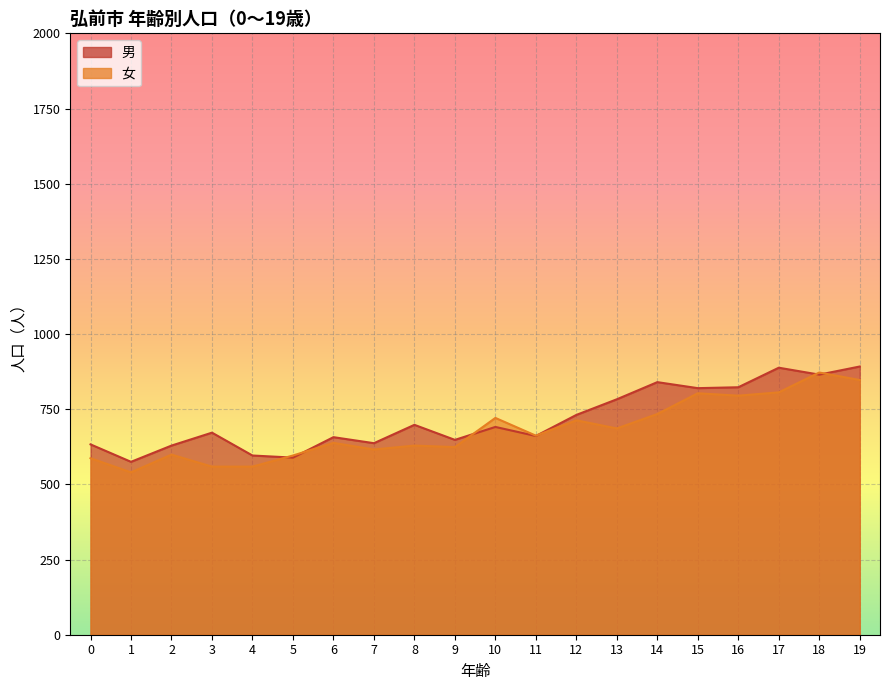

True or false: 男 has a value of 221 at 19.

False